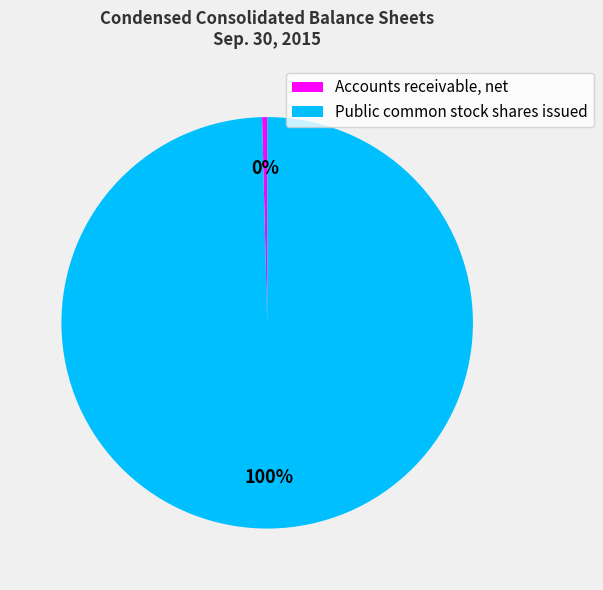

How many slices are in this pie chart?

2